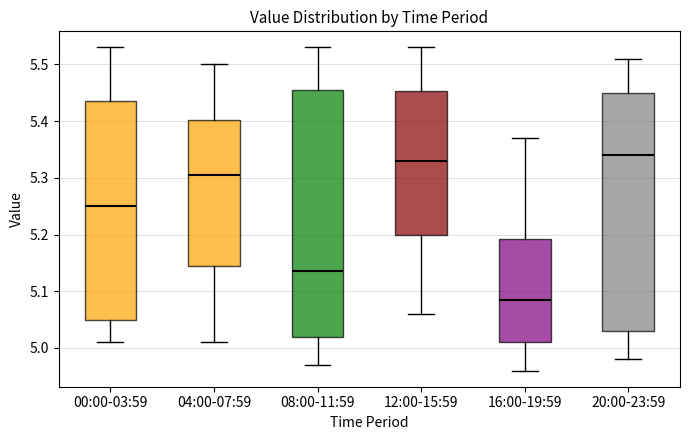

Where does the lower whisker of the box for 00:00-03:59 end on the y-axis? The values are not printed on the chart, so give them approximately, as read against the axis.

5.01